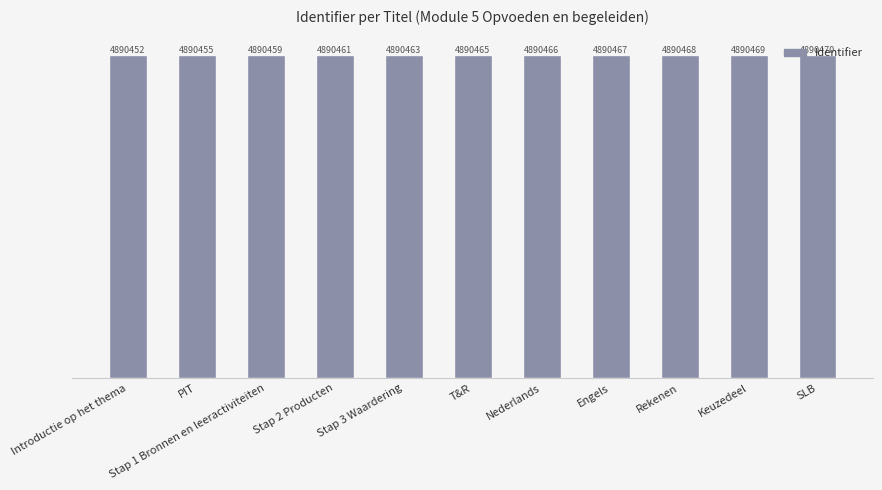

Reading right to left, what are all the values shown in this chart?

4890470	4890469	4890468	4890467	4890466	4890465	4890463	4890461	4890459	4890455	4890452